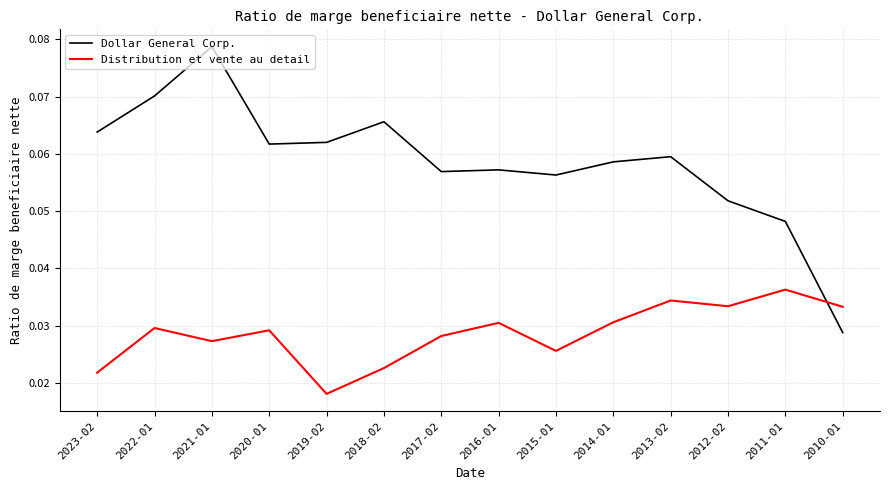

Which label corresponds to the smallest value in the chart?

2019-02